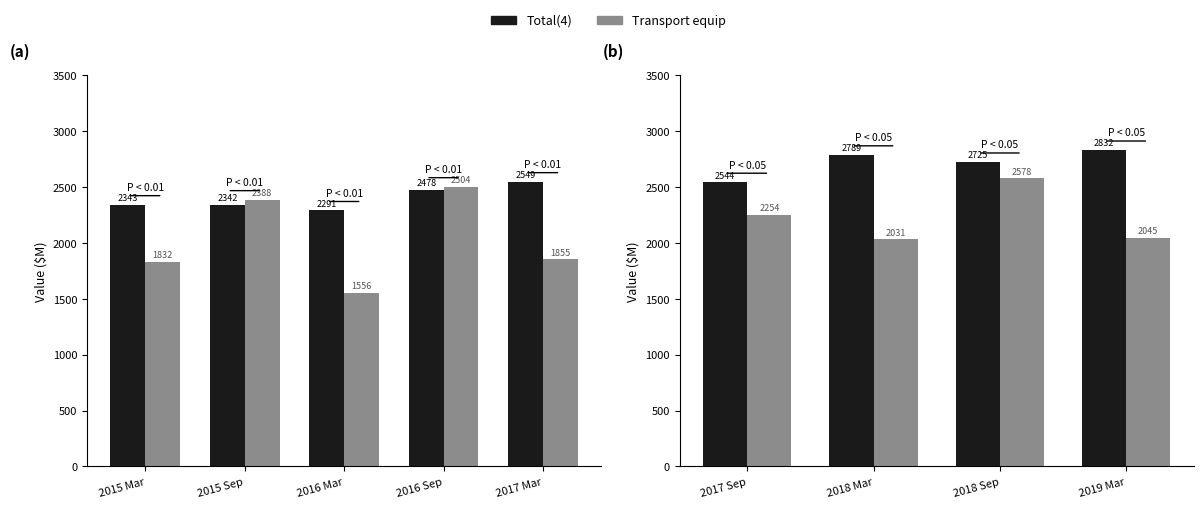

How many values in the Total(4) series exceed 2789?

1